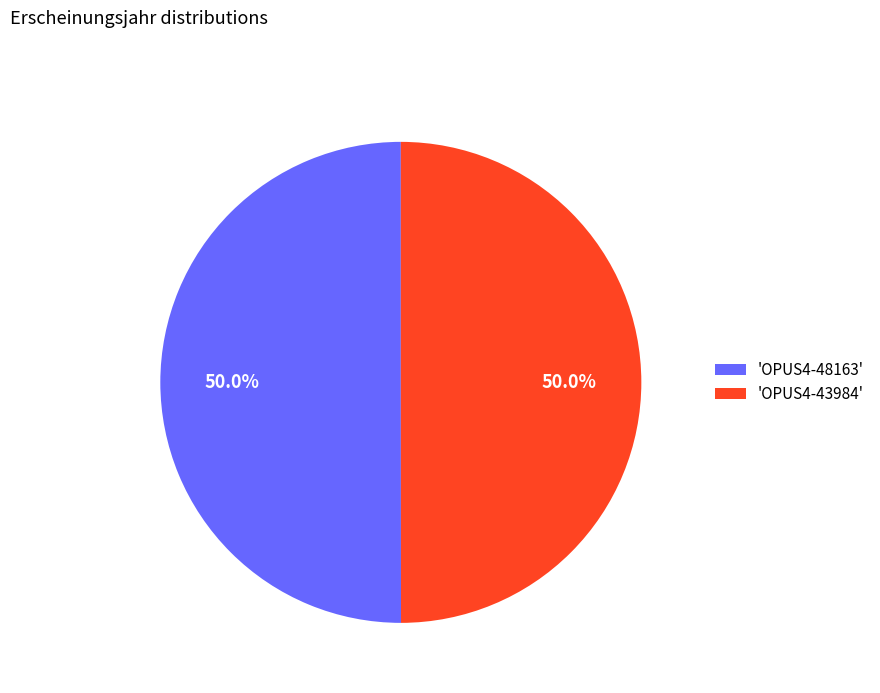

Combined, what portion of the pie is 'OPUS4-43984' and 'OPUS4-48163'?

100.0%